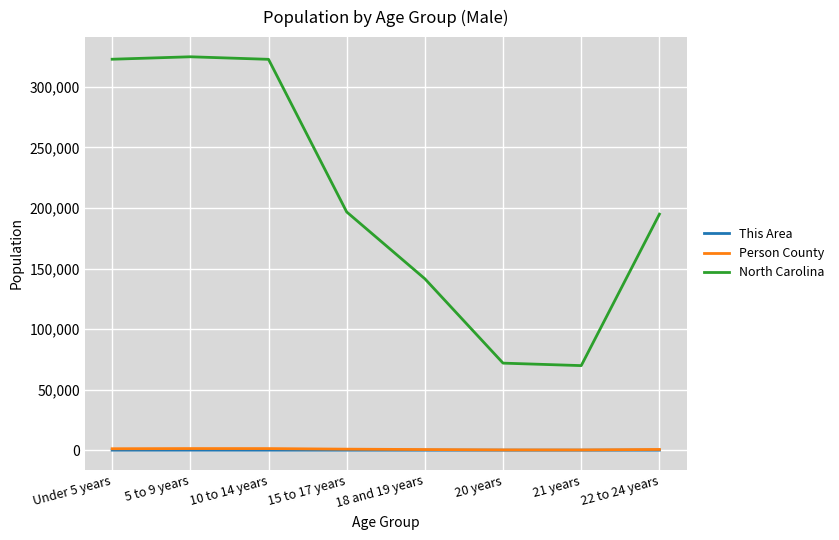

What is the total value across all series at 5 to 9 years?

326286